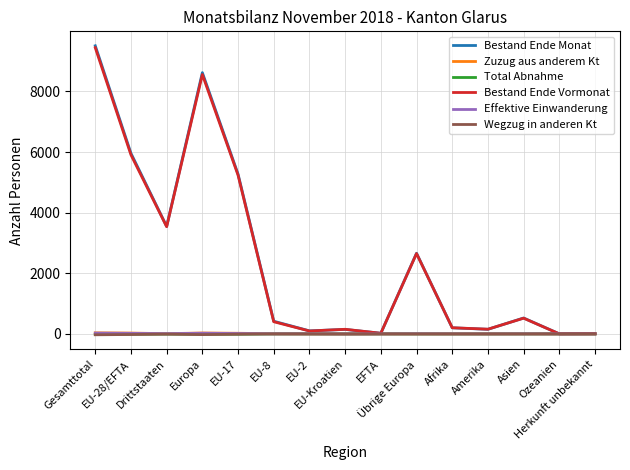

What is the difference between the second highest and minimum values in the Bestand Ende Vormonat series?

8558